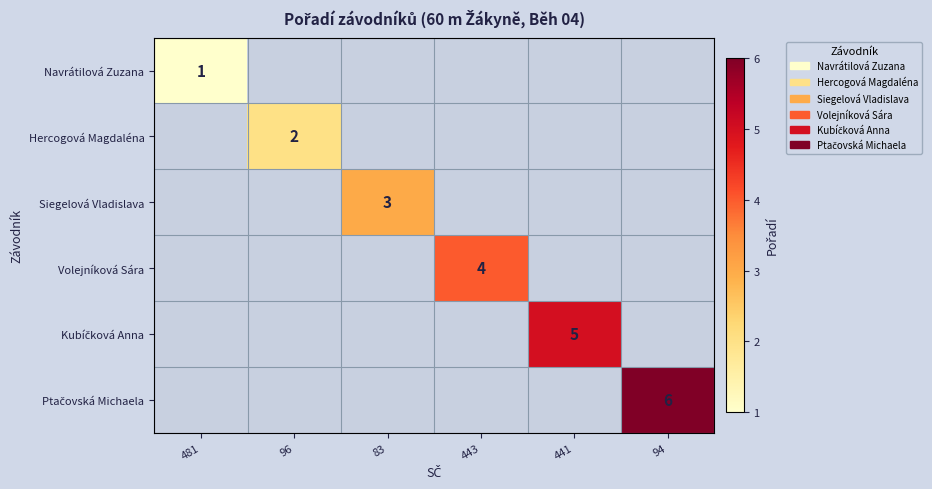

The value of Navrátilová Zuzana at 481 is 1. True or false?

True